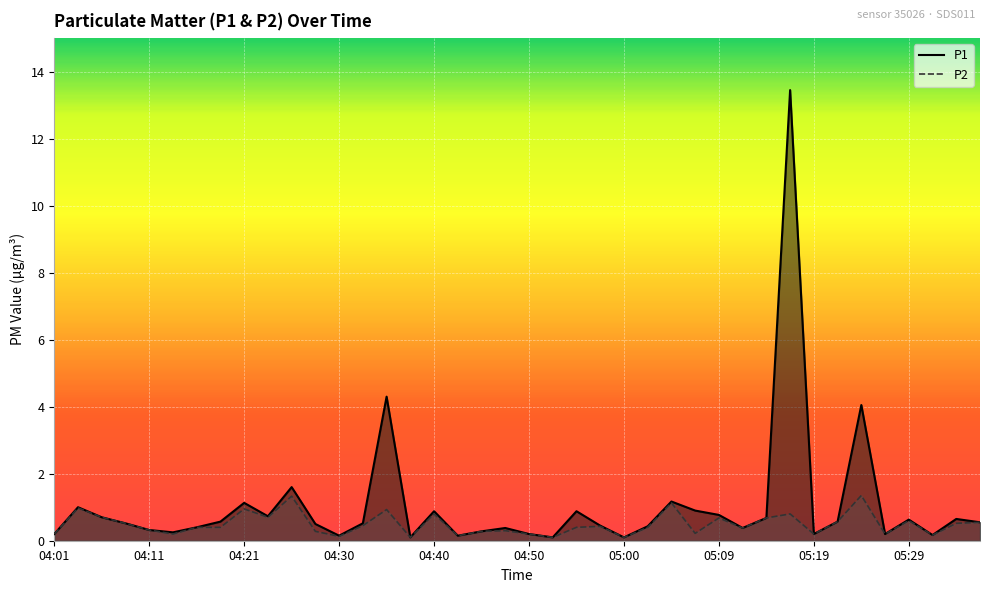

True or false: P2 and P1 cross at least once.

False